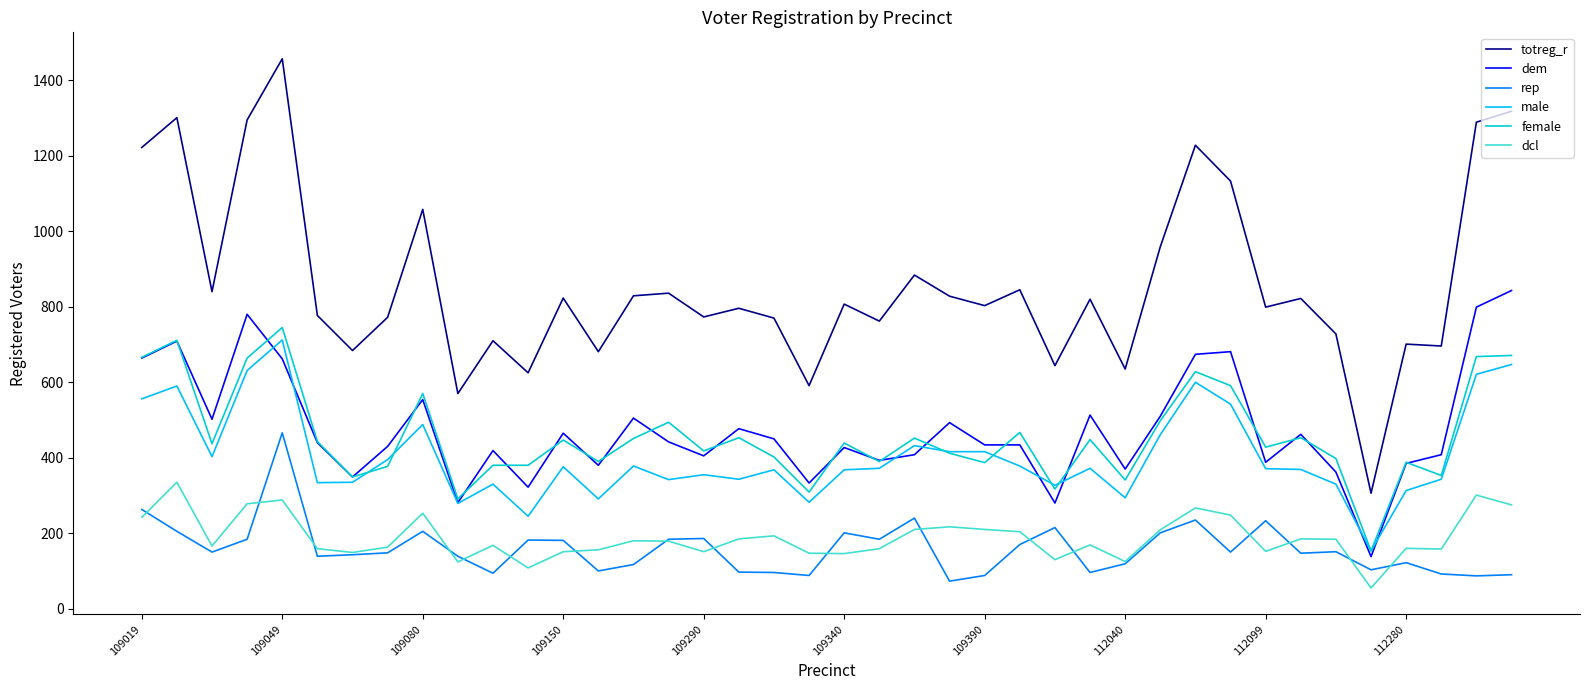

Which series has the largest total across all categories?

totreg_r